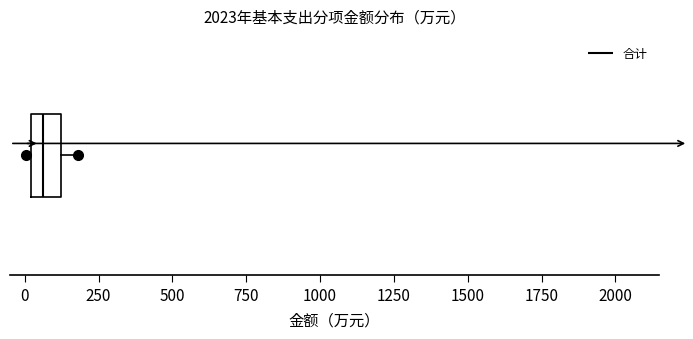

Read this box plot against the x-axis: the position of the median line, the range covered by the box, and the ends of both whiskers. The values are not printed on the chart, so give them approximately, as read against the axis.

median 50, box 0 to 100, whiskers 0 (just left of the box's left edge) to 200